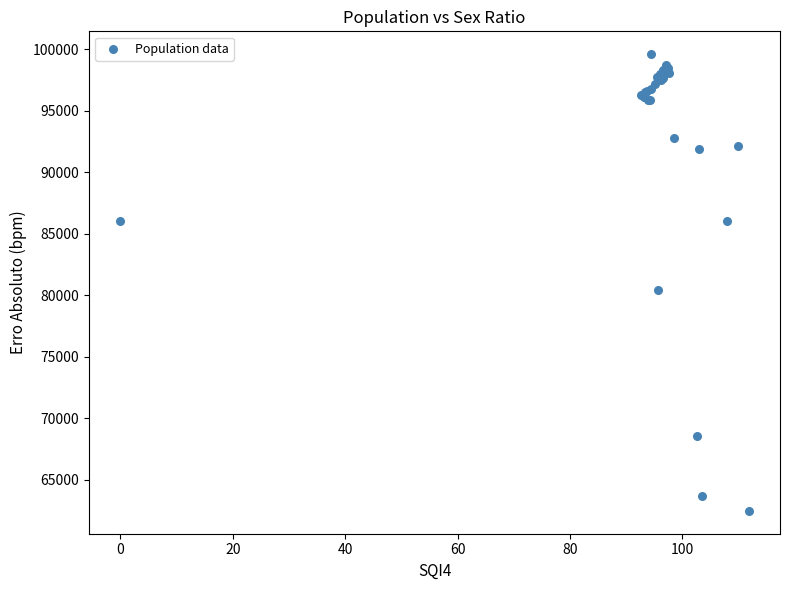

What Y value in the scatter plot is closest to 81049?

80407